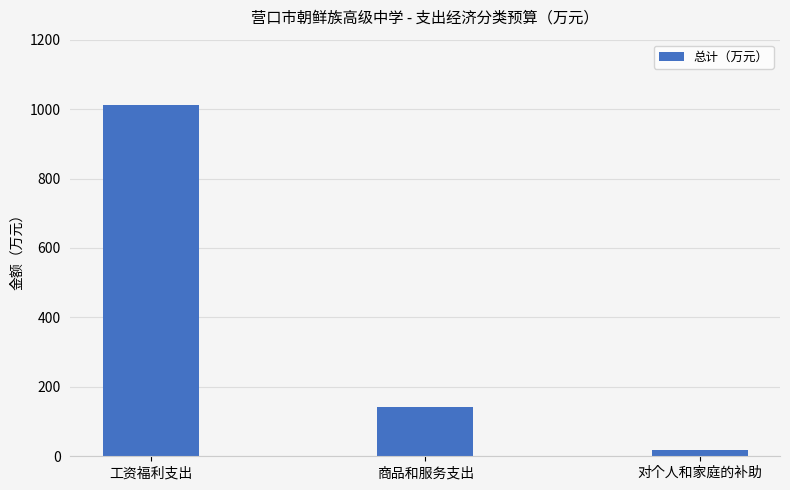

Rank the categories by value from lowest to highest.

对个人和家庭的补助, 商品和服务支出, 工资福利支出